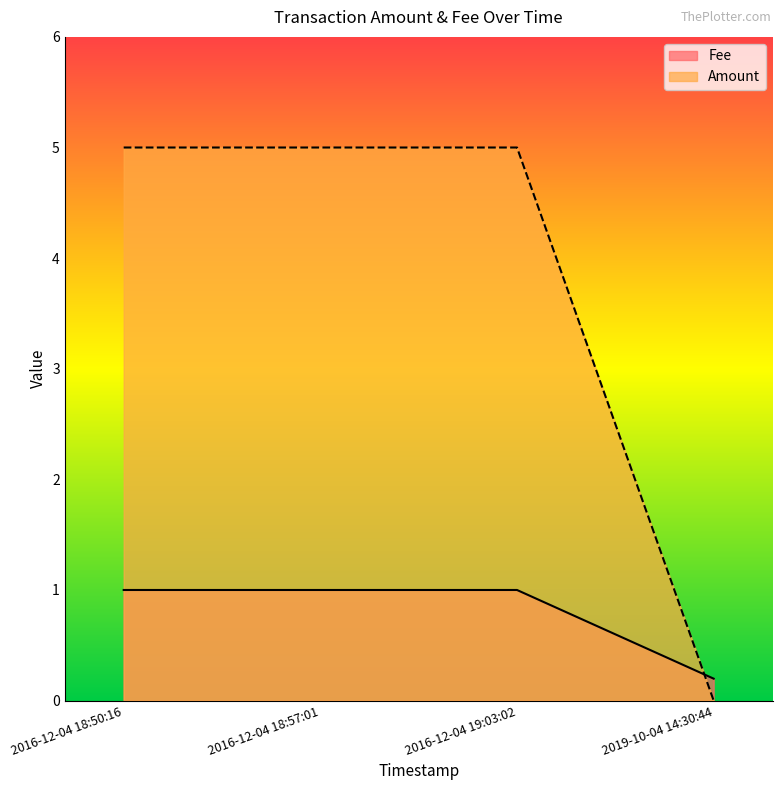

What is the greatest value displayed?

5.0